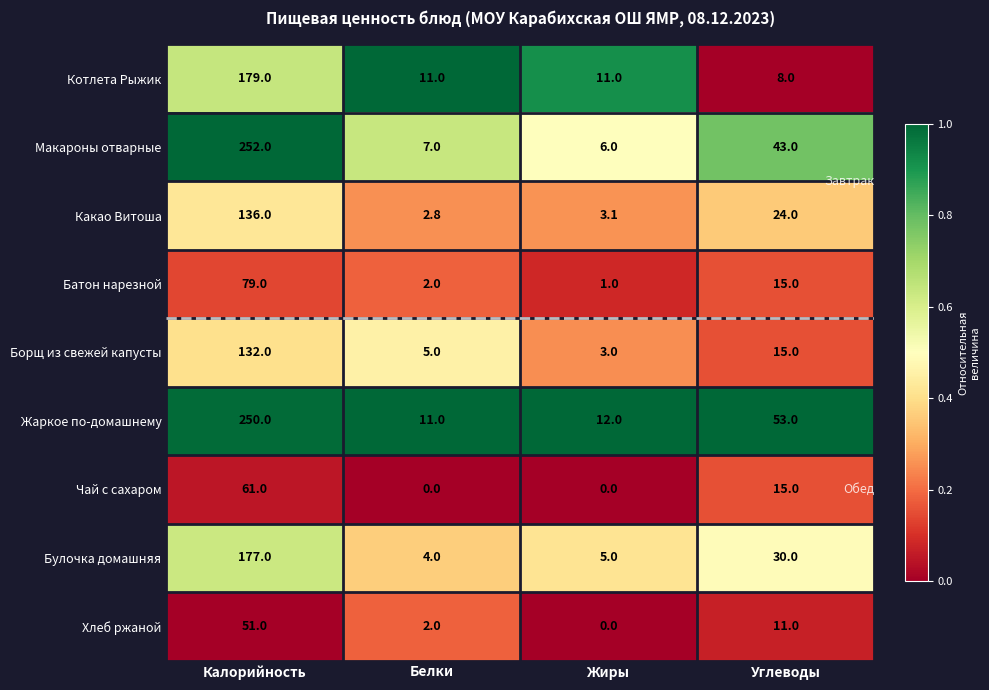

List the series in order of their peak value, lowest first.

Хлеб ржаной, Чай с сахаром, Батон нарезной, Борщ из свежей капусты, Какао Витоша, Булочка домашняя, Котлета Рыжик, Жаркое по-домашнему, Макароны отварные